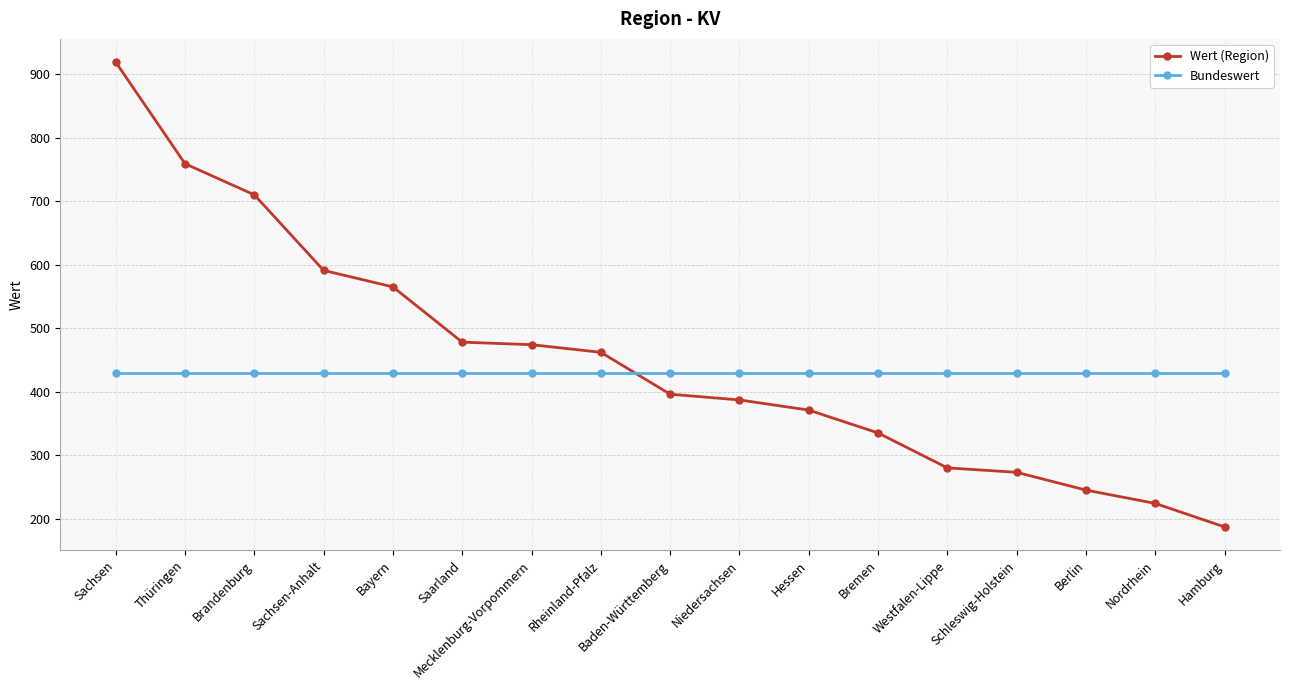

What is the approximate value of Wert (Region) at Nordrhein?

224